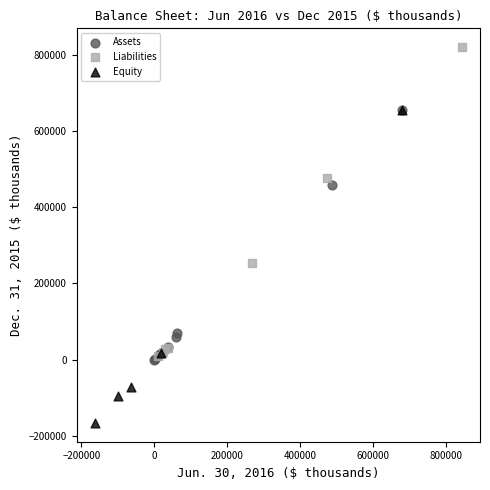

Which series reaches the minimum Y coordinate?

Equity